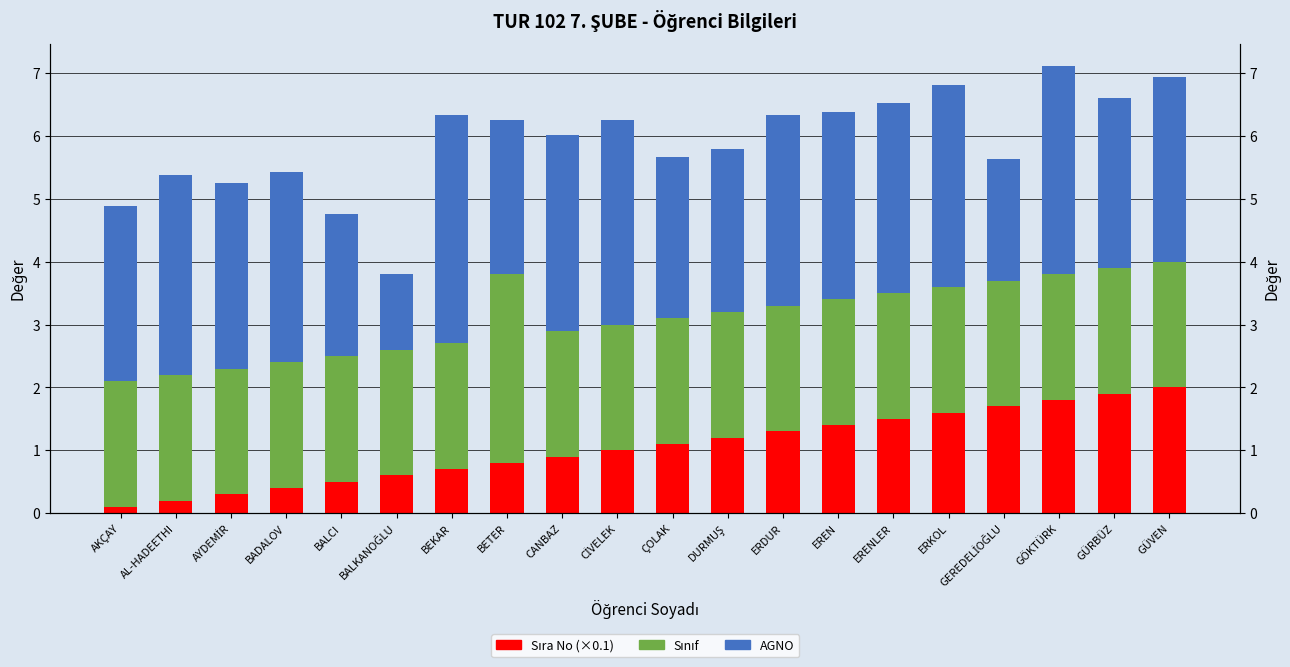

At which label is Sınıf closest to 2?

AKÇAY